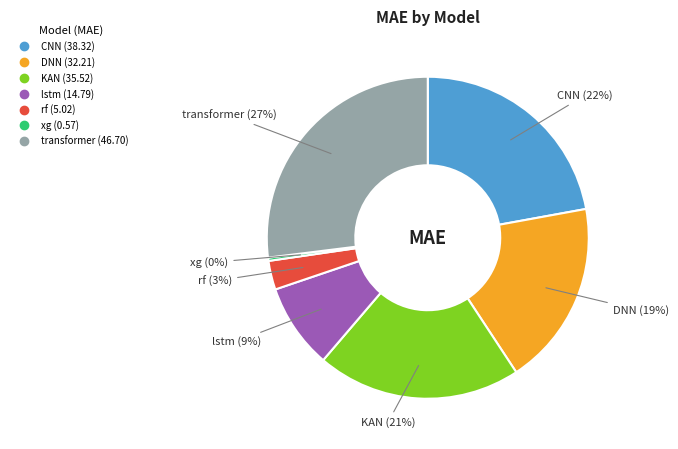

Is KAN the majority of the pie?

No